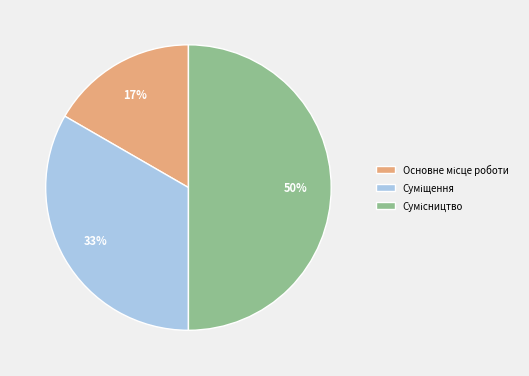

To the nearest percent, what is the difference between the largest and smallest slice percentages?

33%